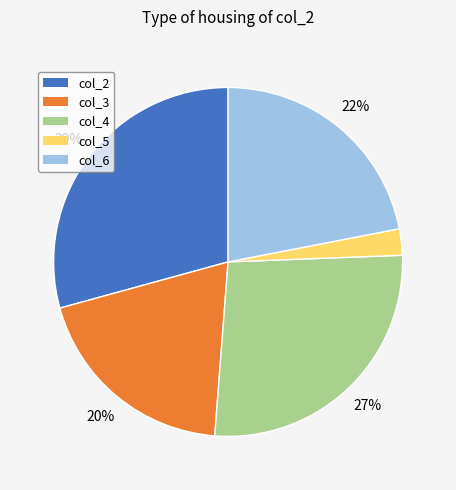

Does any single category account for the majority?

No